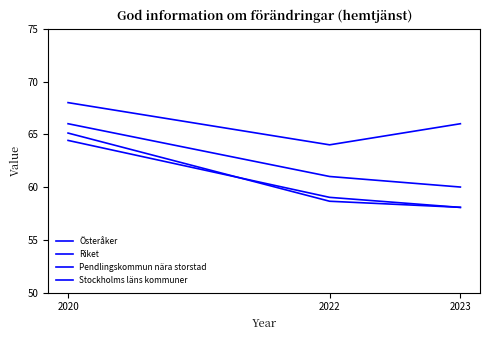

How many lines are shown in the chart?

4